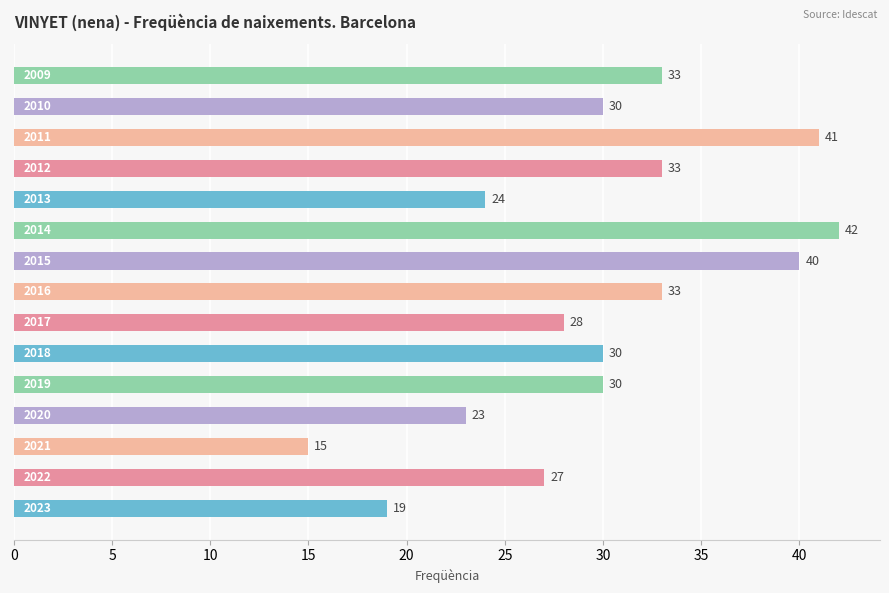

What is the minimum value shown in the chart?

15